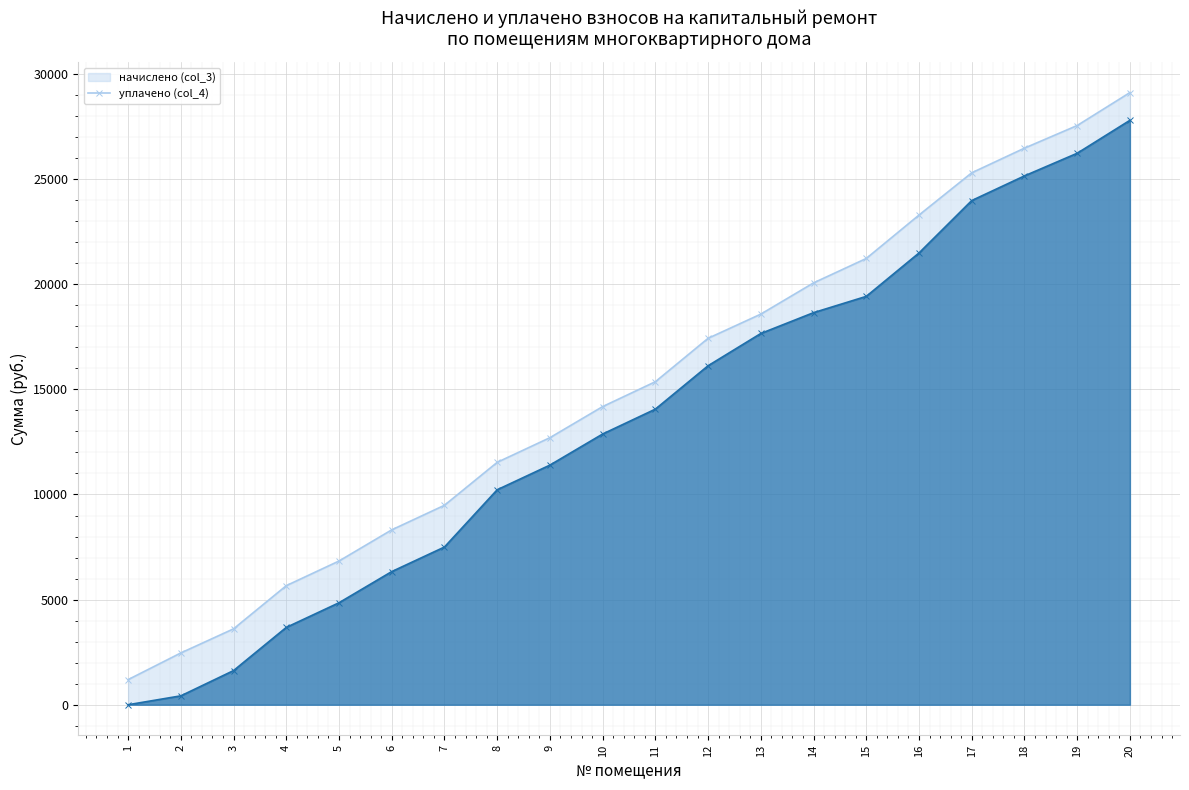

What is the value of the начислено (col_3) (линия) point at the 6th from the left?

8317.9